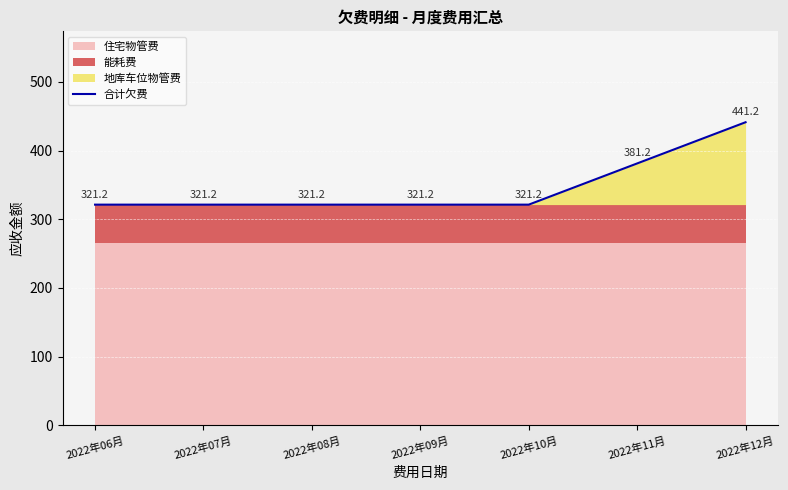

Read the value at 2022年12月.

441.2